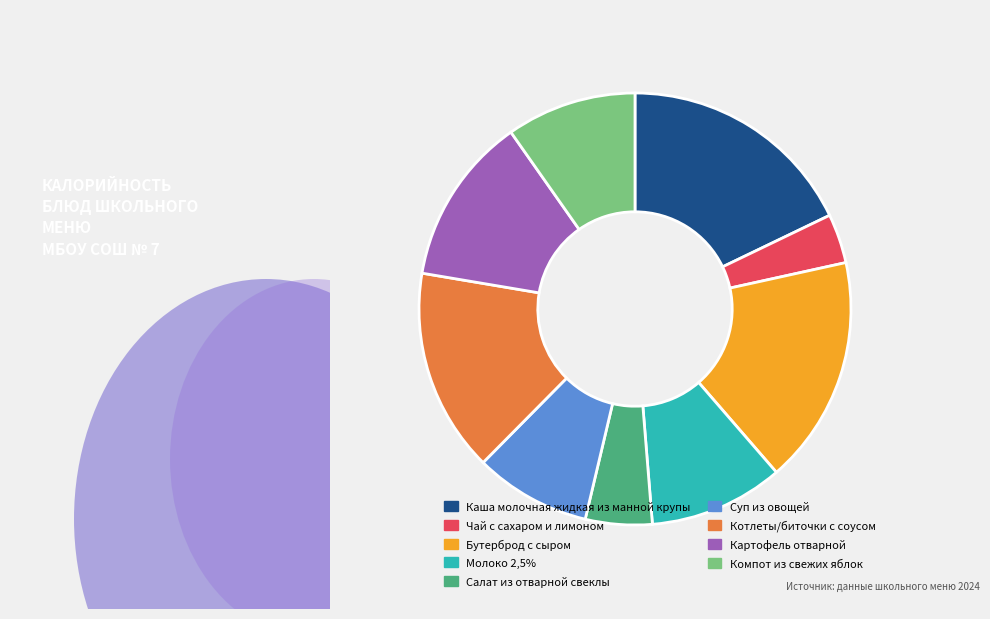

What is the ratio of the value at Каша молочная жидкая из манной крупы to the value at Чай с сахаром и лимоном?

4.8